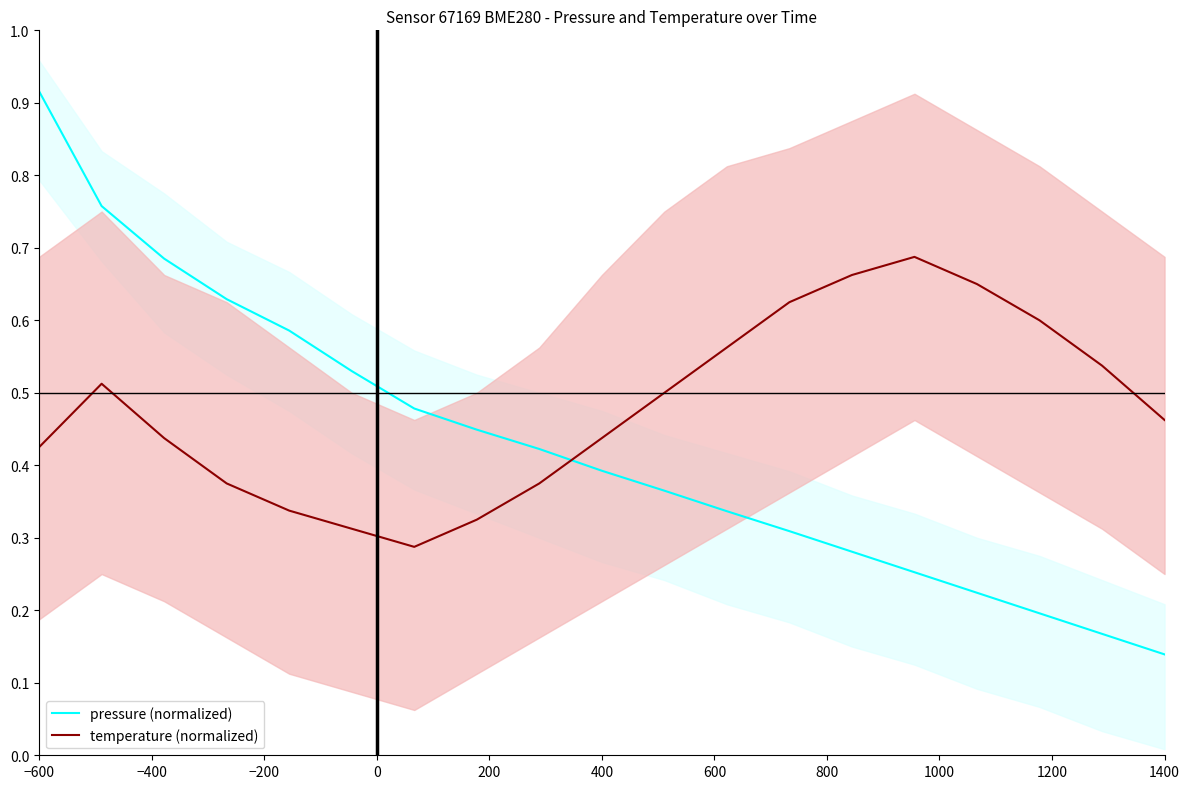

The value of temperature (normalized) at −600 is 0.6. True or false?

False